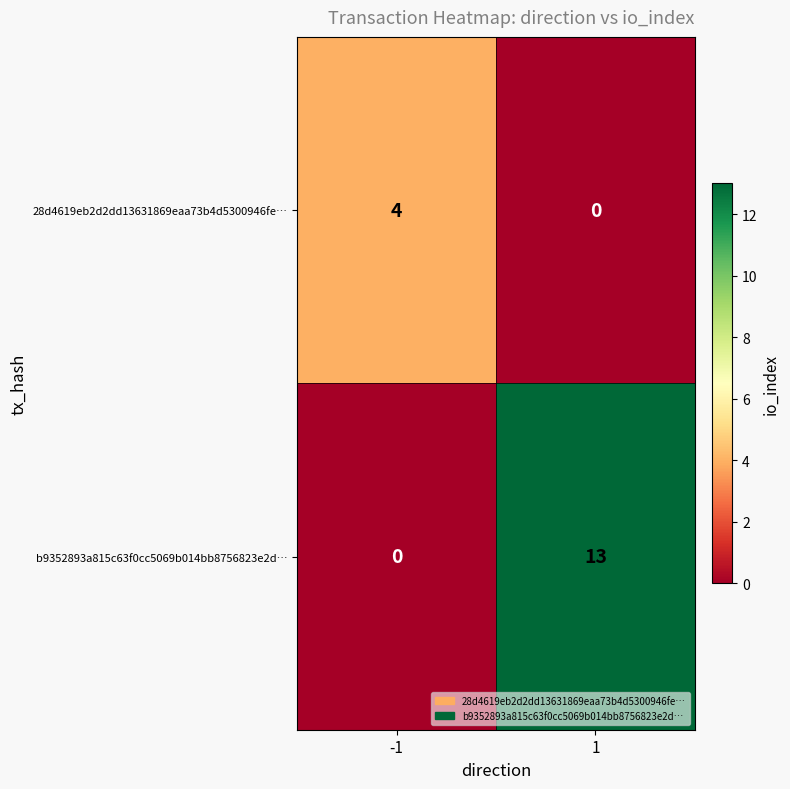

Is it true that 28d4619eb2d2dd13631869eaa73b4d5300946fe… equals -2 at 1?

False